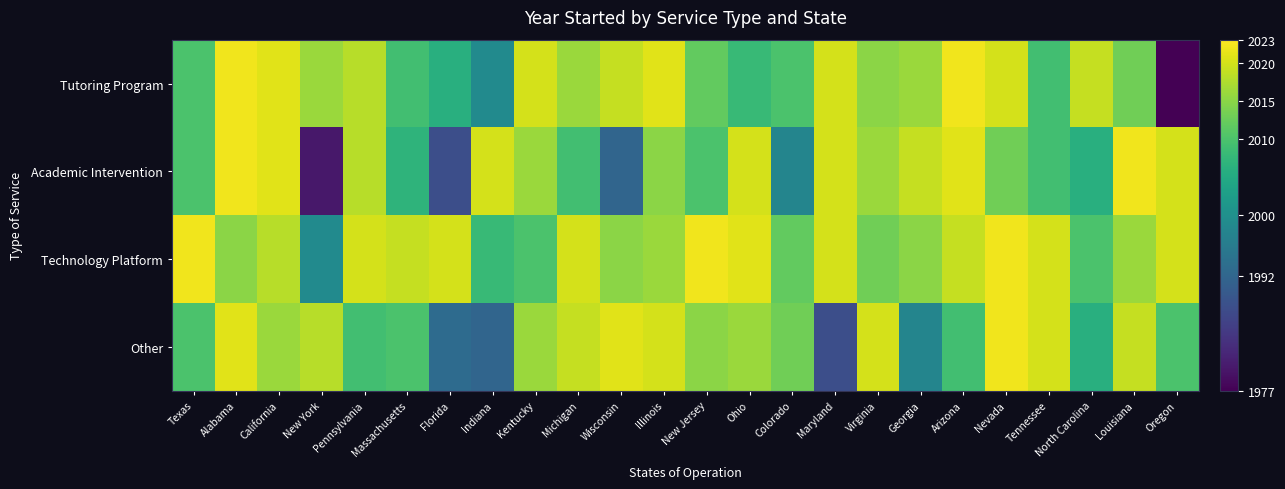

Which has a higher value, Louisiana or Ohio?

Louisiana